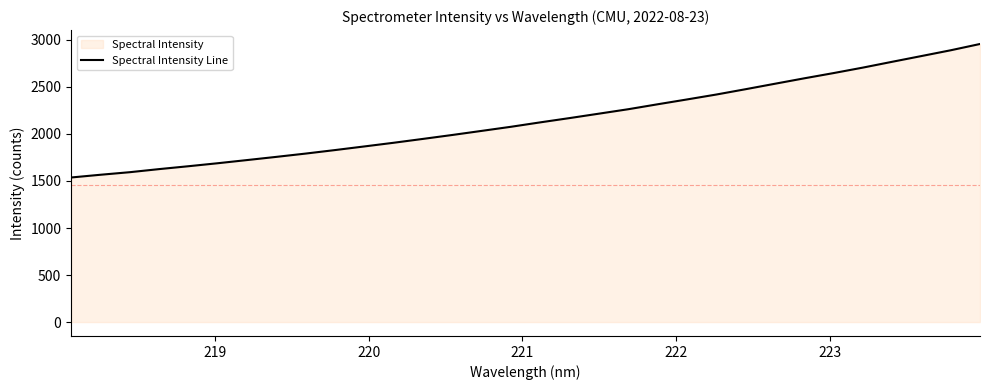

What is the greatest value displayed?

2956.4